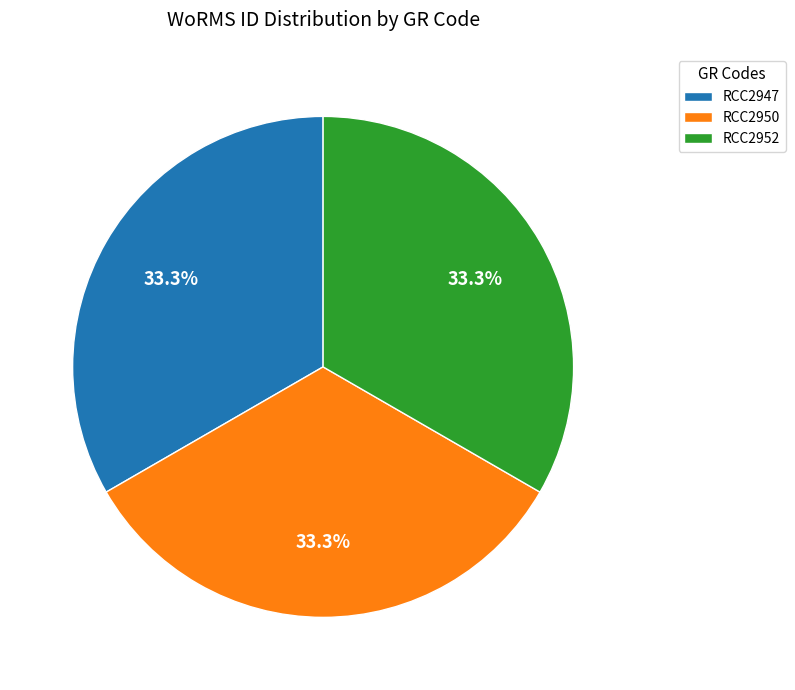

Is RCC2952 the majority of the pie?

No